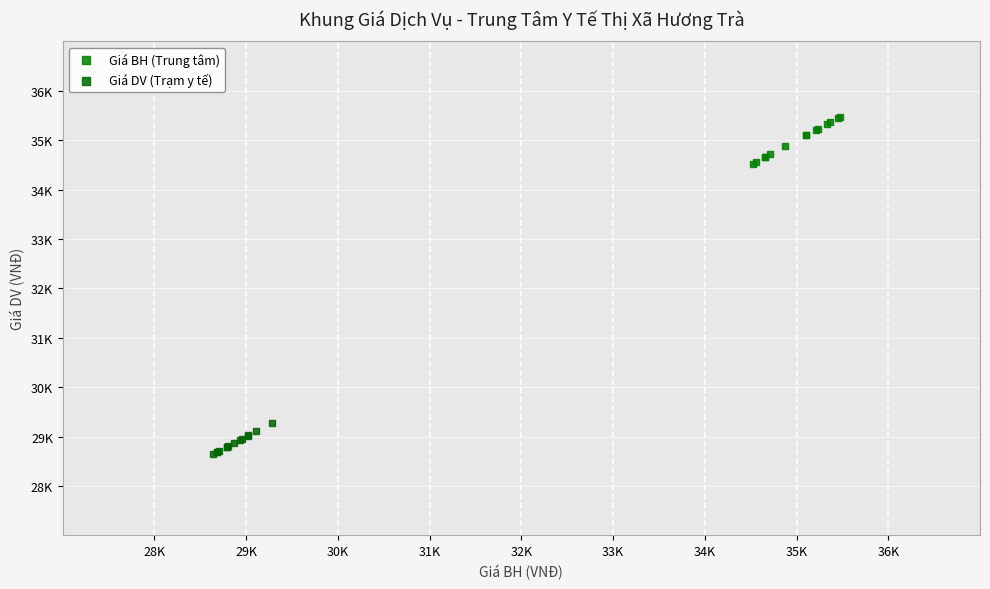

What are all the series names shown in the legend?

Giá BH (Trung tâm), Giá DV (Trạm y tế)